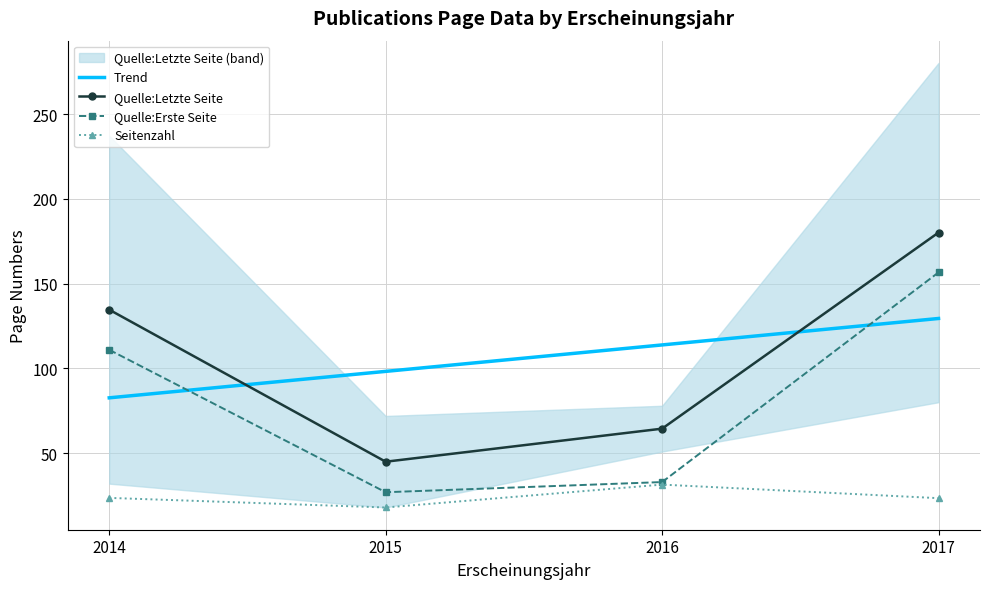

How many values in the Trend series are below 113?

2